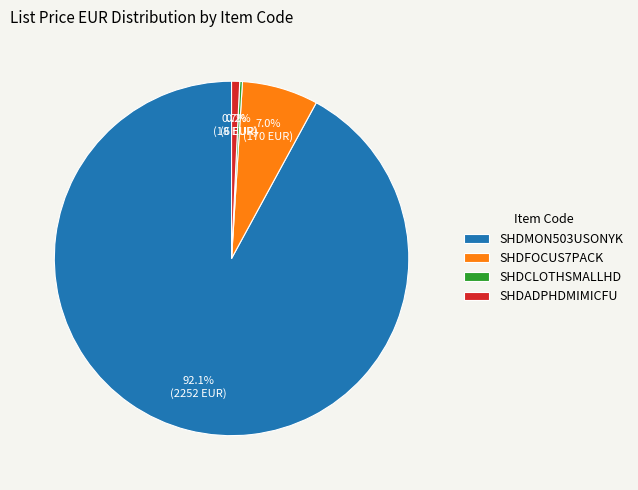

What portion of the pie excludes SHDADPHDMIMICFU?

99.3%